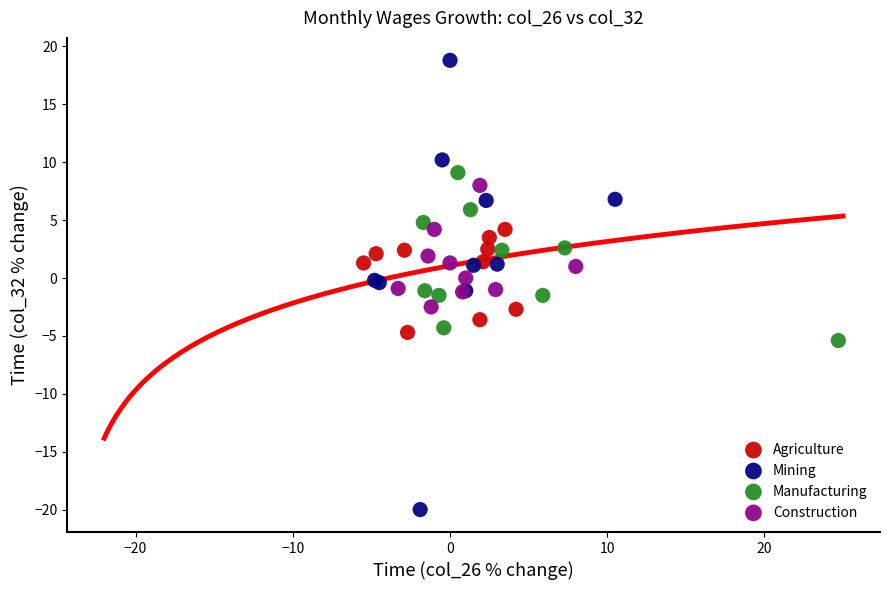

Which series has the largest Y range (max minus min)?

Mining